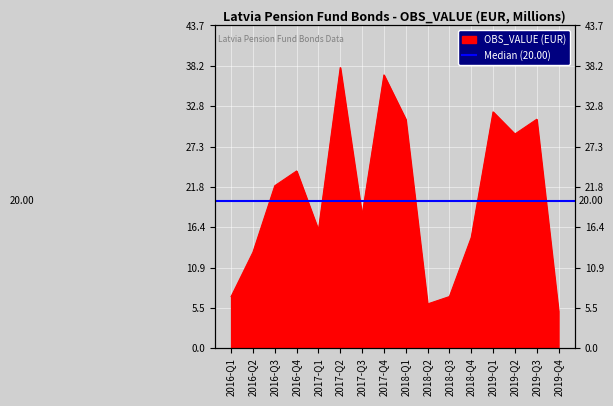

What is the label of the 6th point from the left?

2017-Q2